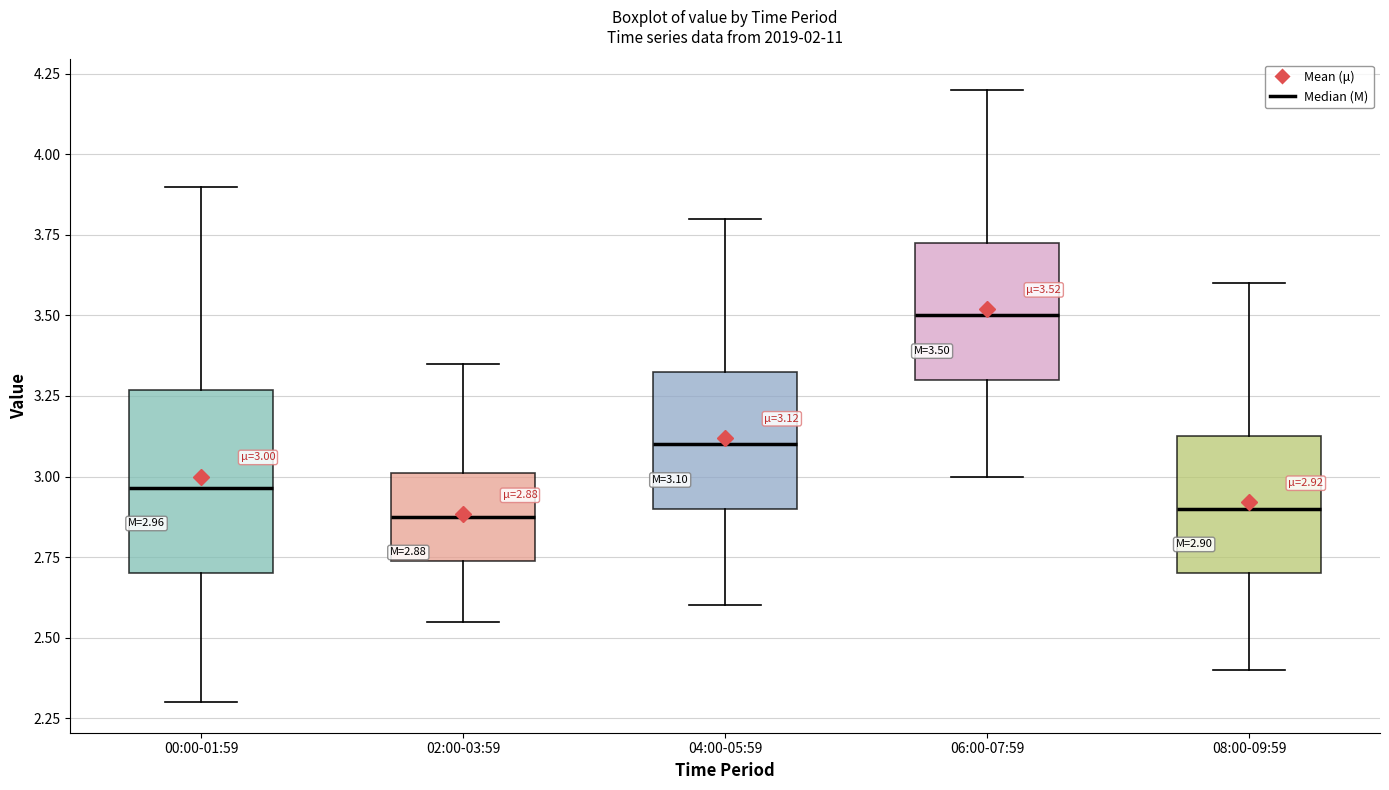

Comparing the boxes themselves (not the whiskers), which one is the tallest?

00:00-01:59